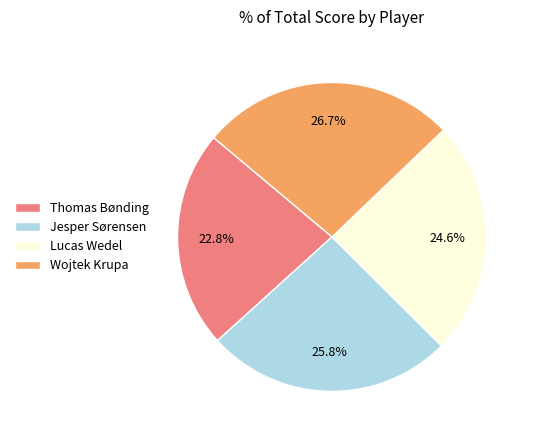

To the nearest percent, what is the difference between the Wojtek Krupa and Lucas Wedel slice percentages?

2%